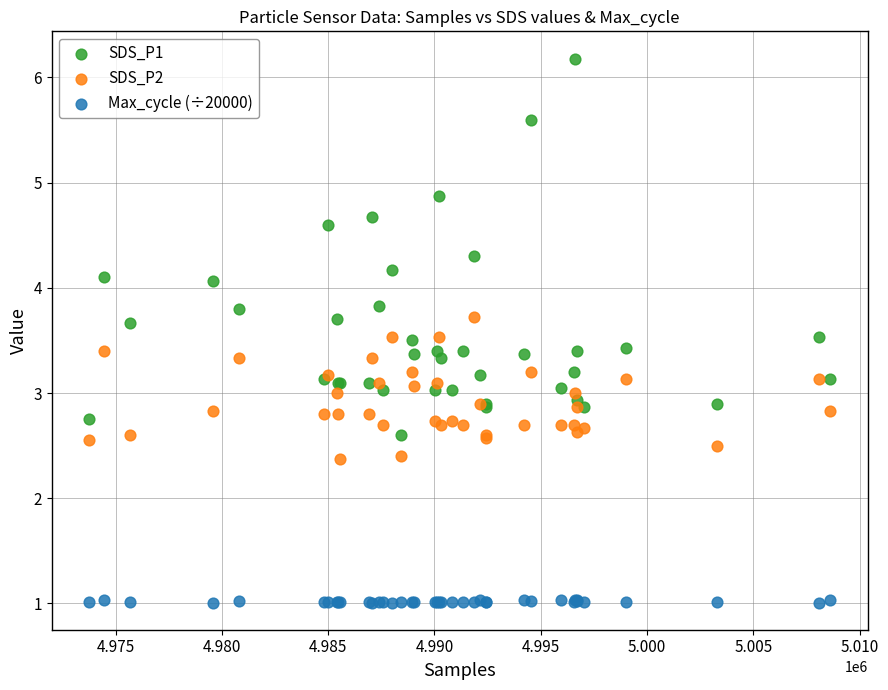

Which series has the largest Y range (max minus min)?

SDS_P1